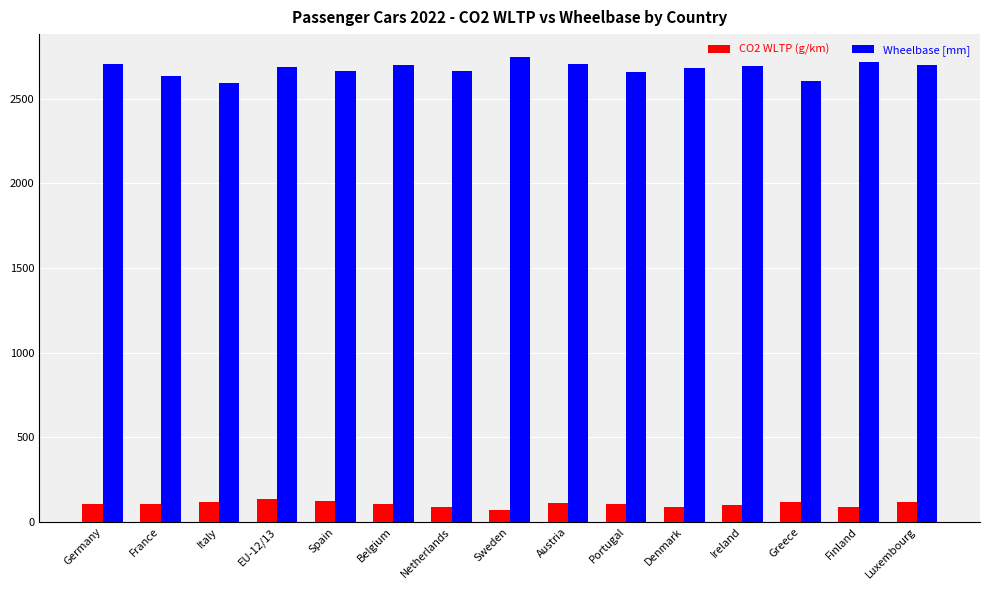

What is the label of the 8th bar from the right?

Sweden